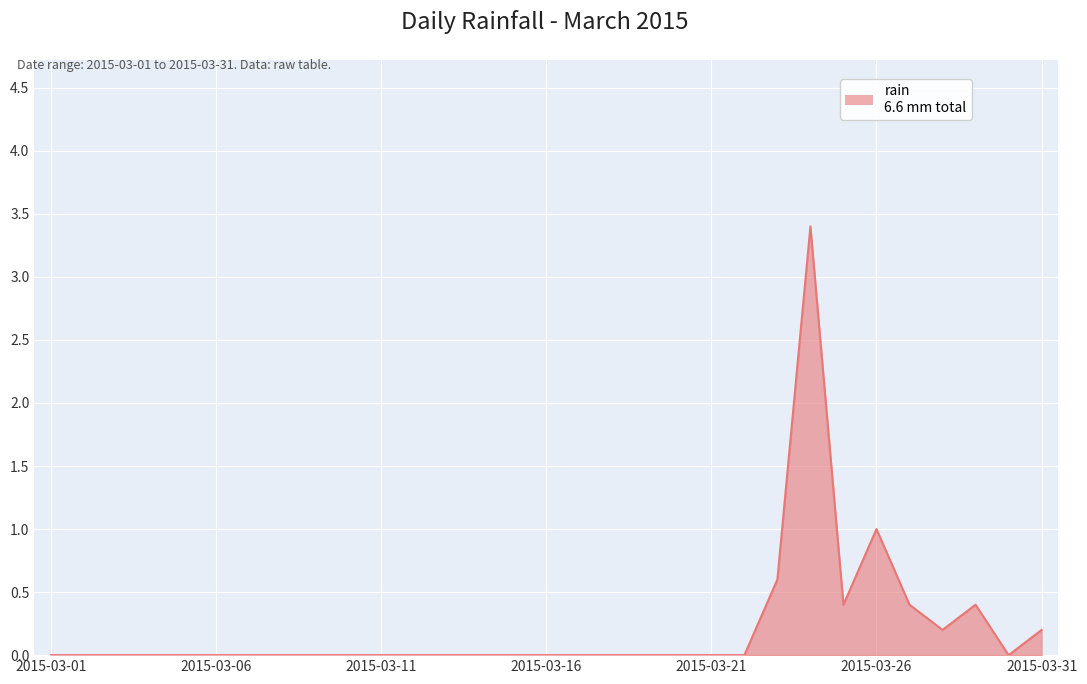

Does the chart display data point markers on the line(s)?

No